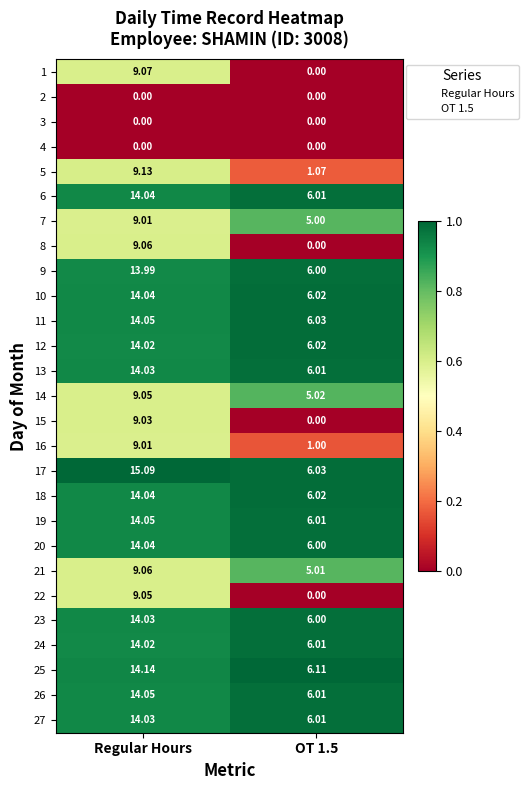

Is the value of 9 at Regular Hours greater than the value of 22 at OT 1.5?

Yes